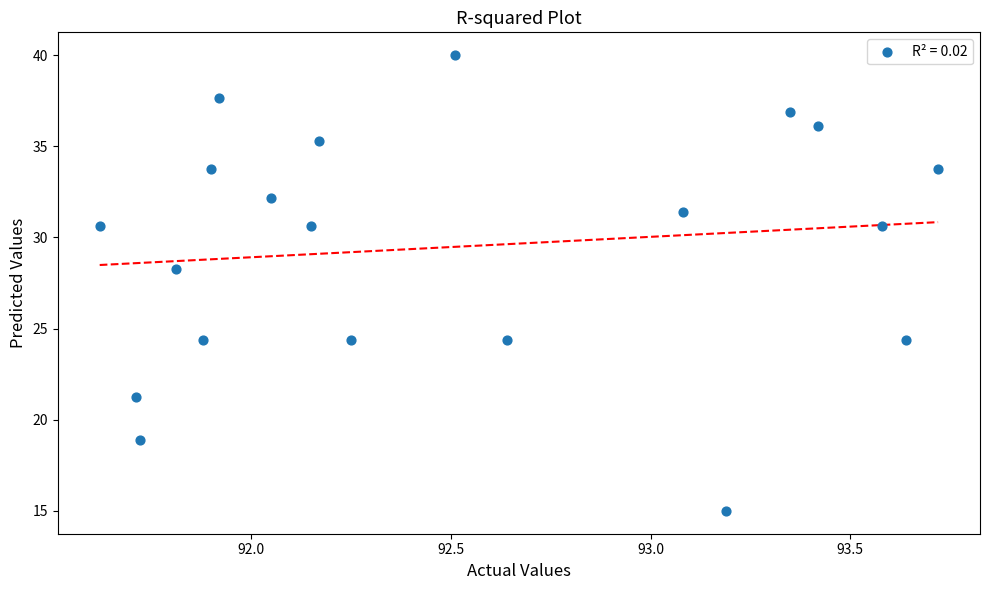

What Y value in the scatter plot is closest to 27?

28.3